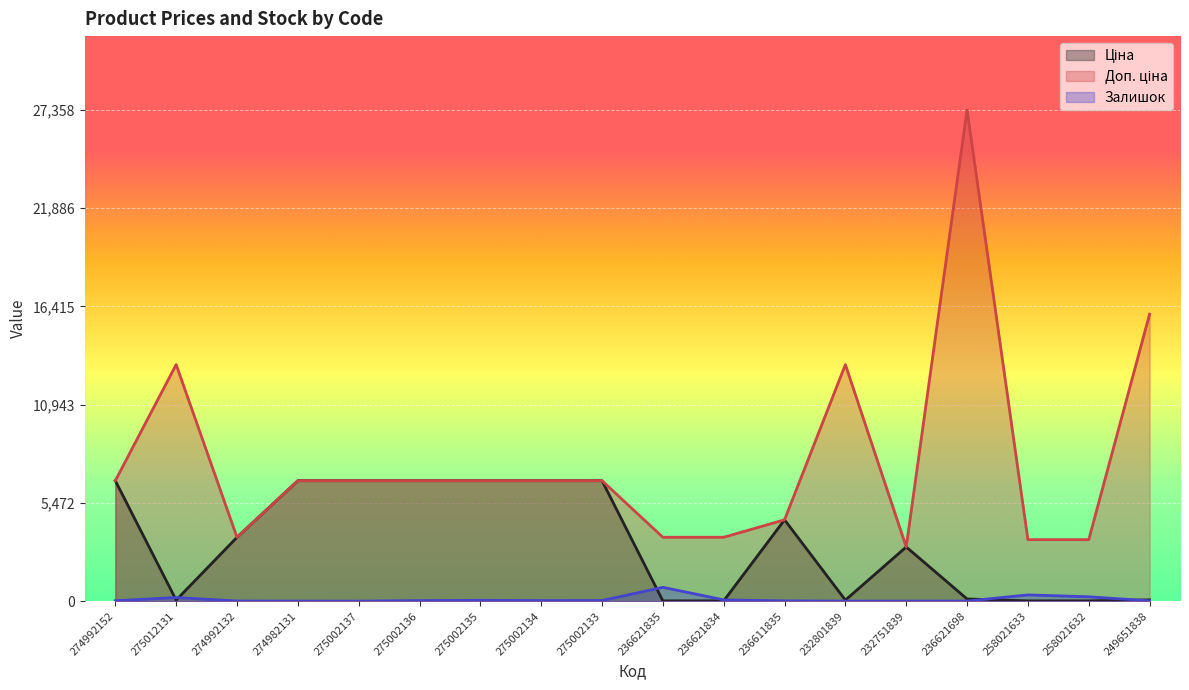

At which category does Залишок reach its first local peak?

275012131